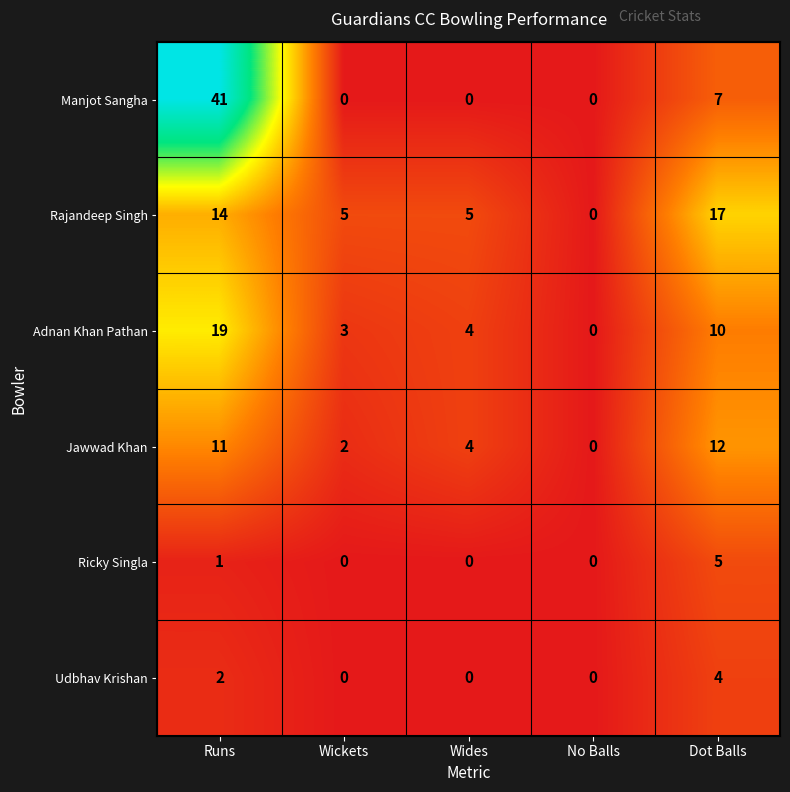

Count the number of categories in the chart.

5